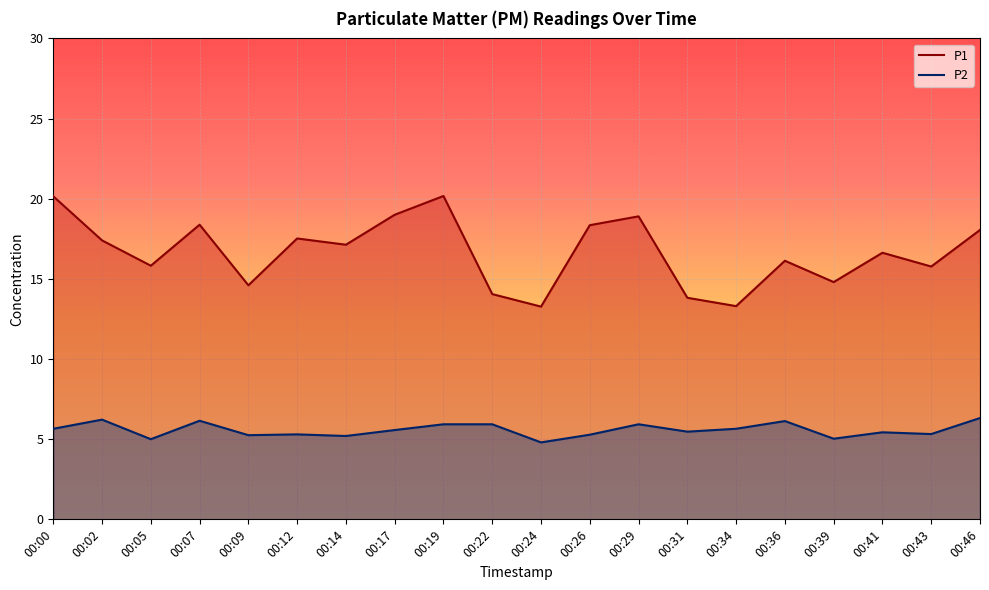

True or false: P2 and P1 intersect in this chart.

False